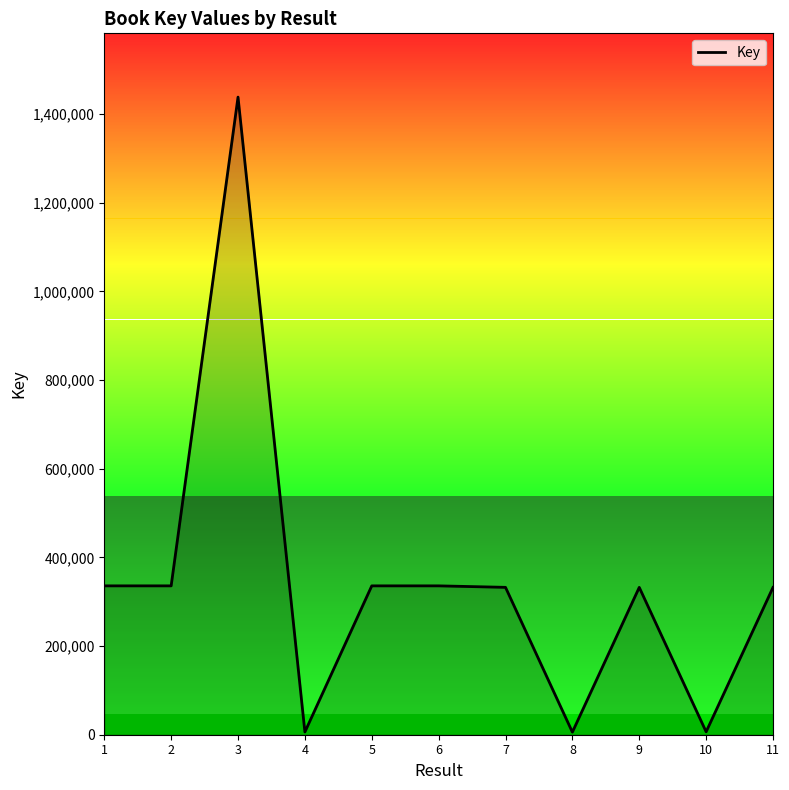

What is the difference between the maximum and minimum values?

1432772